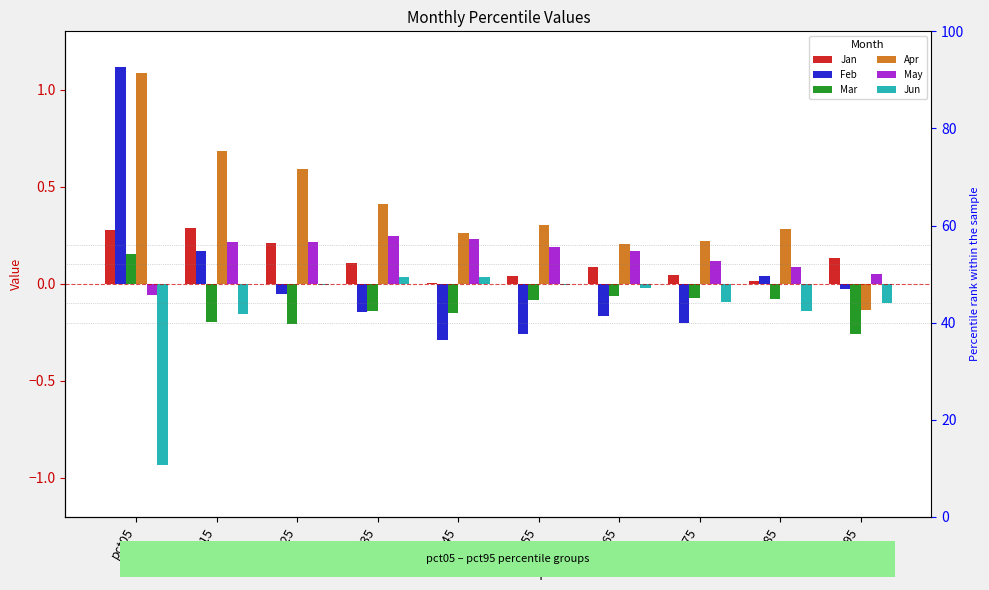

Count the May values in the range 0 to 1.

9